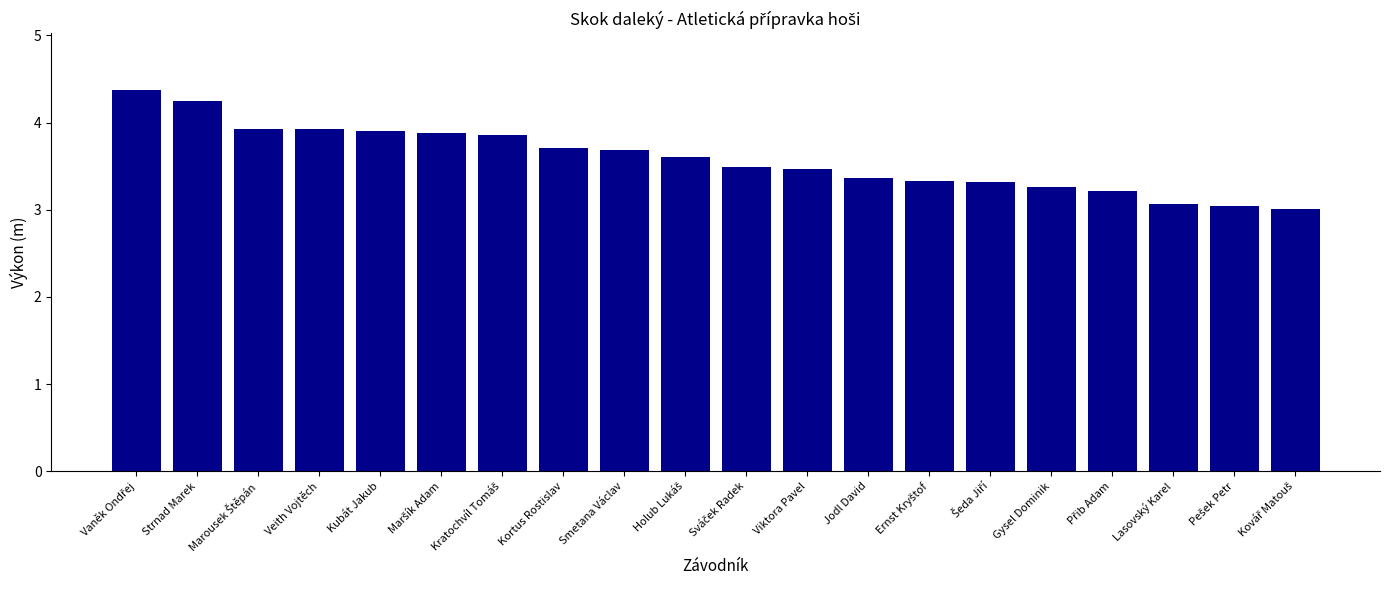

What is the value of the 5th bar from the left?

3.9